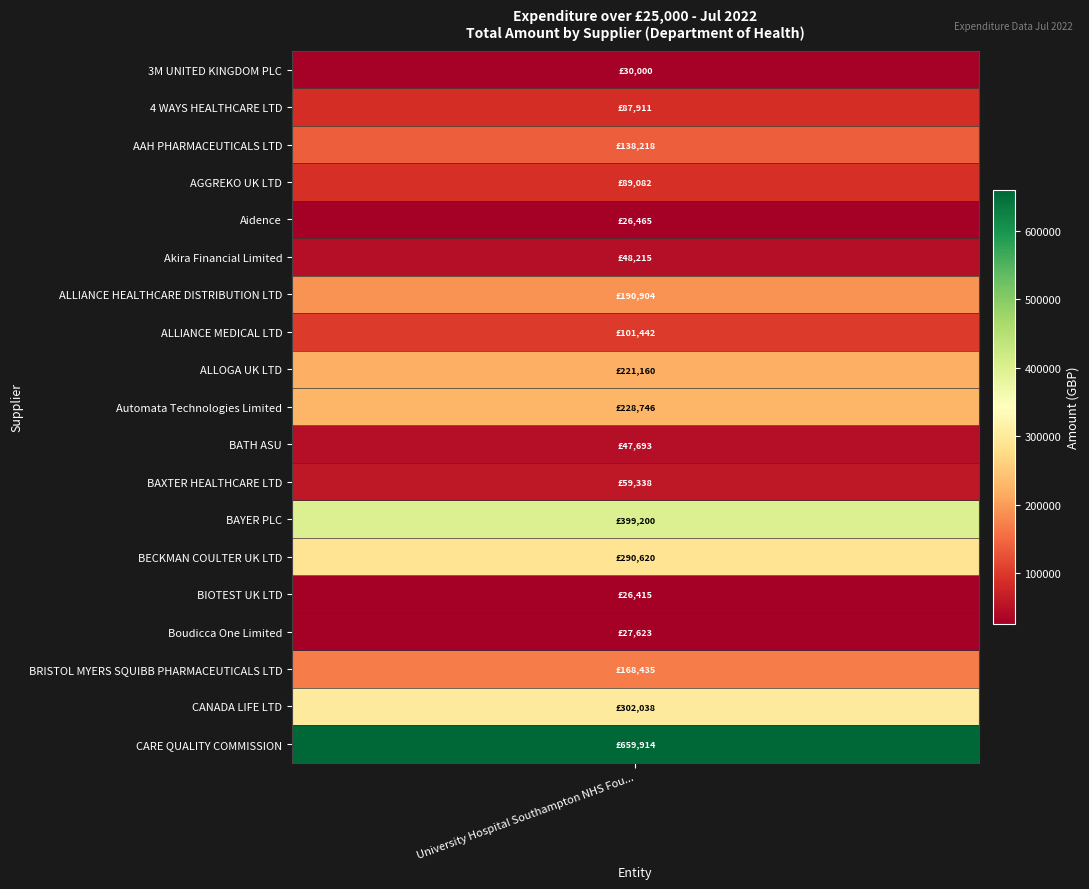

Rank the categories by value from lowest to highest.

BIOTEST UK LTD, Aidence, Boudicca One Limited, 3M UNITED KINGDOM PLC, BATH ASU, Akira Financial Limited, BAXTER HEALTHCARE LTD, 4 WAYS HEALTHCARE LTD, AGGREKO UK LTD, ALLIANCE MEDICAL LTD, AAH PHARMACEUTICALS LTD, BRISTOL MYERS SQUIBB PHARMACEUTICALS LTD, ALLIANCE HEALTHCARE DISTRIBUTION LTD, ALLOGA UK LTD, Automata Technologies Limited, BECKMAN COULTER UK LTD, CANADA LIFE LTD, BAYER PLC, CARE QUALITY COMMISSION